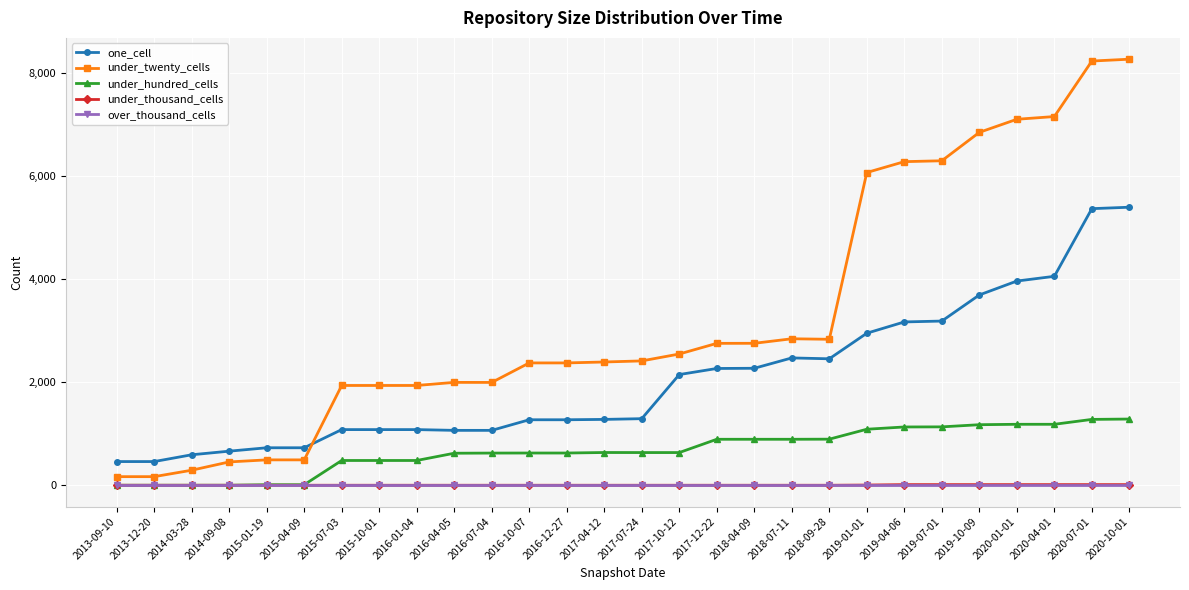

What are all the series names shown in the legend?

one_cell, under_twenty_cells, under_hundred_cells, under_thousand_cells, over_thousand_cells